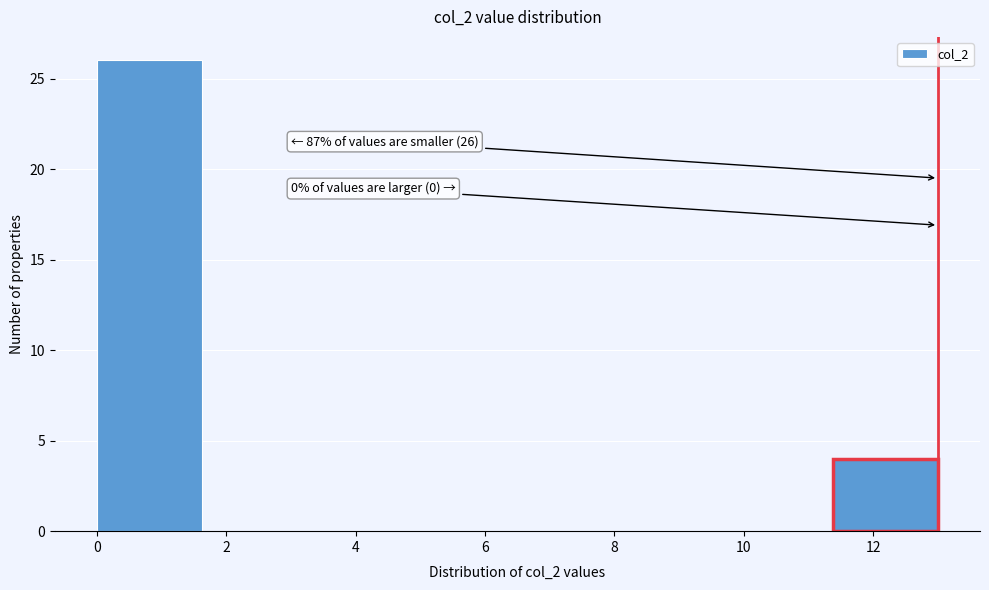

Which range on the x-axis has the tallest bar?

0.0 to 1.6